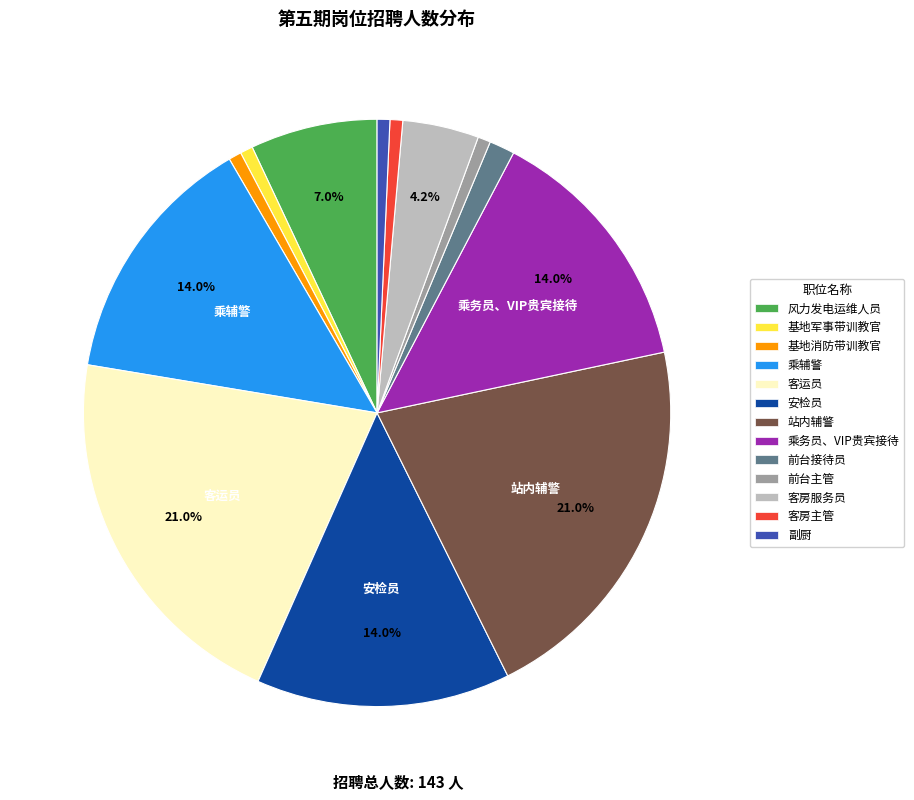

Combined, what portion of the pie is 客房服务员 and 安检员?

18.2%